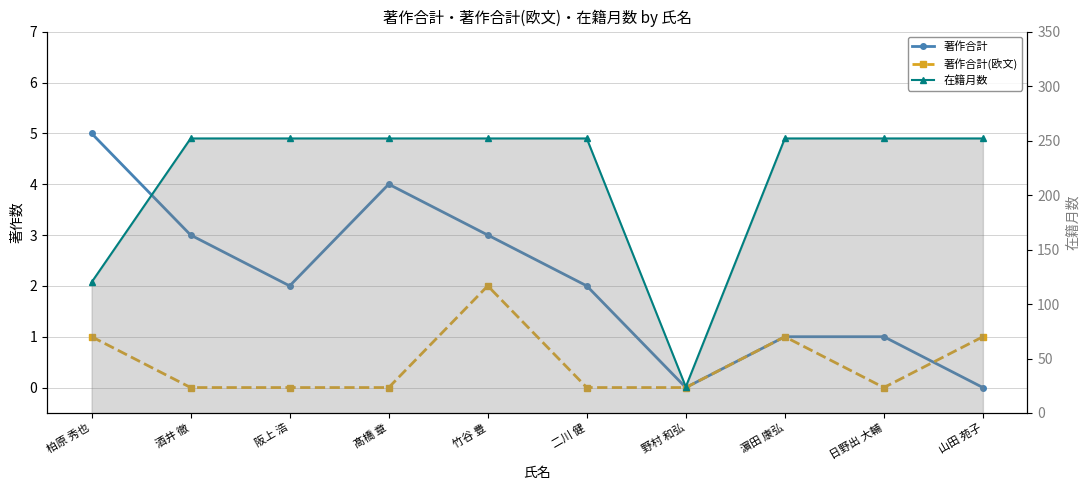

Where do 著作合計(欧文) and 著作合計 first cross each other?

日野出 大輔 and 山田 苑子